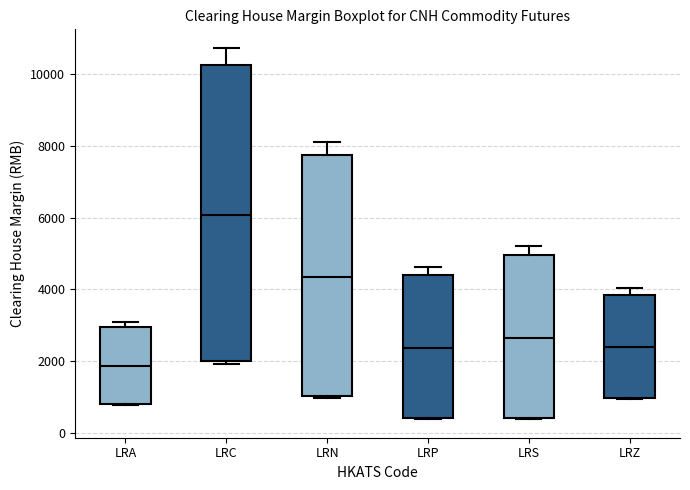

Which box is the tallest, from its lower edge to its upper edge?

LRC